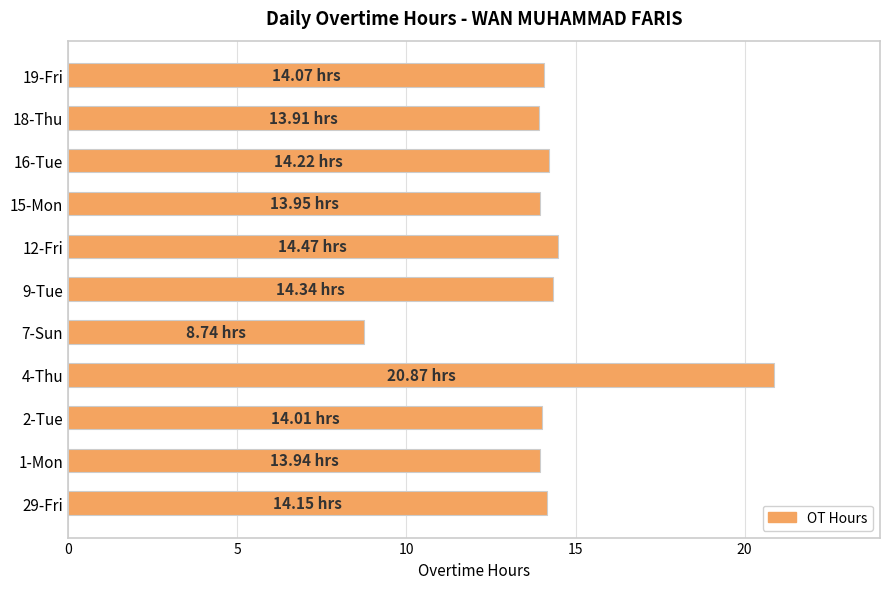

What is the sum of the values at 18-Thu and 4-Thu?

34.8